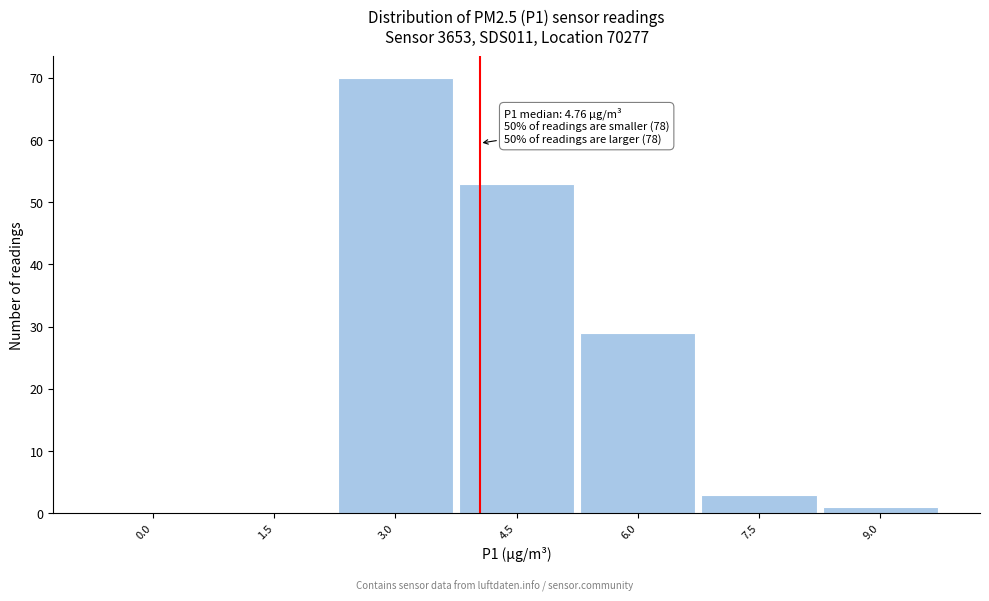

Reading left to right, what are all the values shown in this chart?

0.0=0	1.5=0	3.0=70	4.5=53	6.0=29	7.5=3	9.0=1